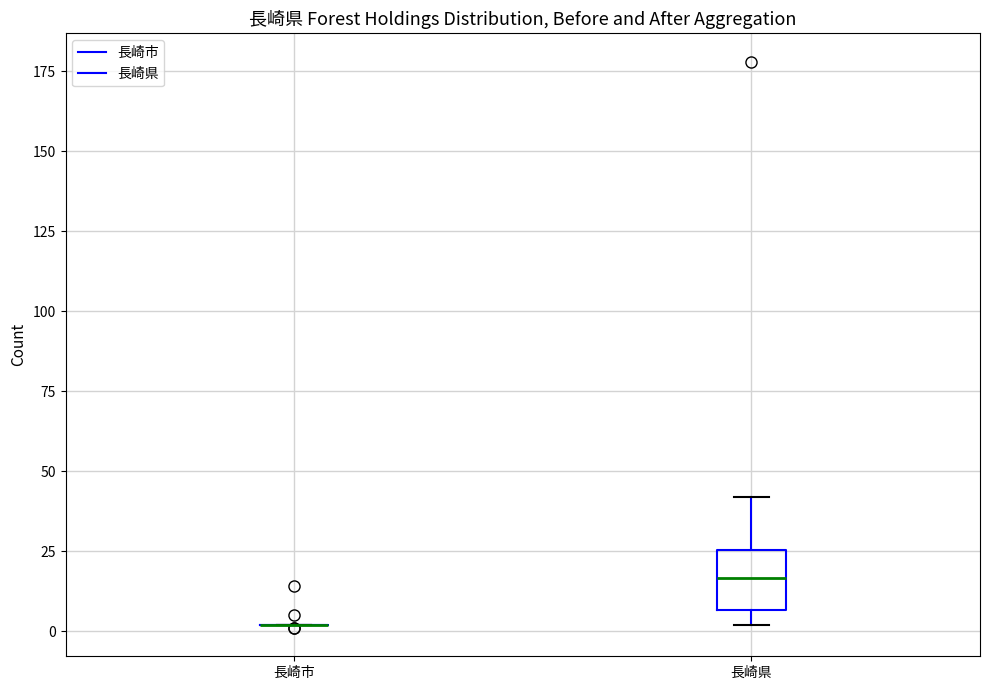

Reading left to right, transcribe this box plot: for each box, give where its median line is, the range the box spans, and where its two whiskers end, as read against the y-axis. The values are not printed on the chart, so give them approximately, as read against the axis.

長崎市: box collapsed to a line at 0, whiskers 0 to 0
長崎県: median 15, box 5 to 25, whiskers 0 to 40